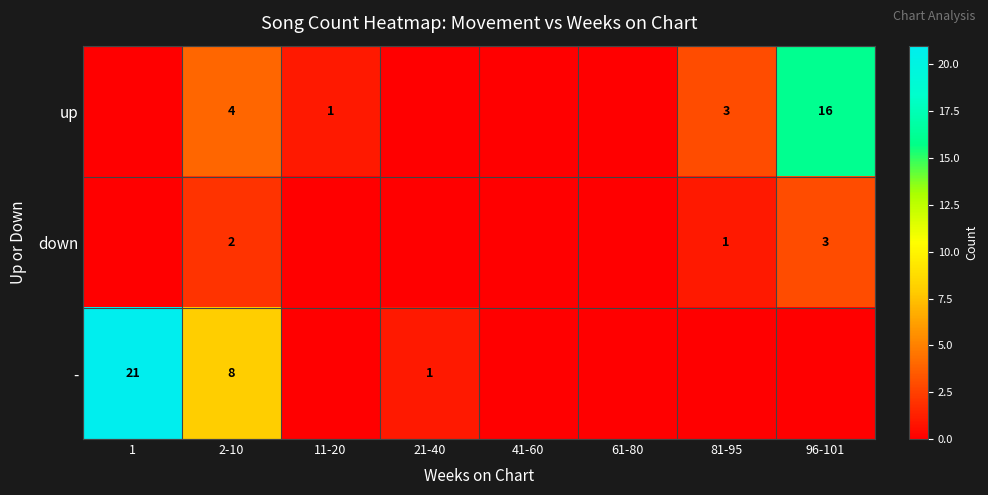

What is the difference between the up values at 11-20 and 2-10?

3